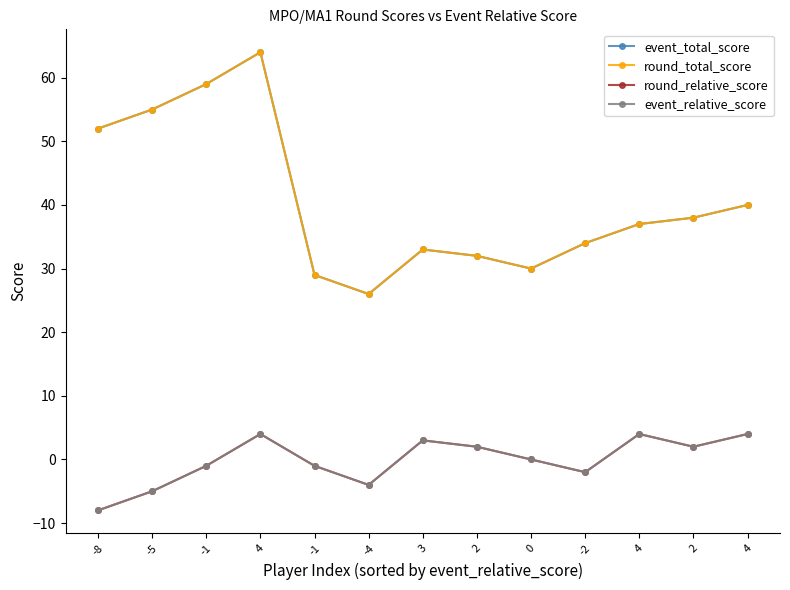

Is this an area chart (filled region under the line)?

No